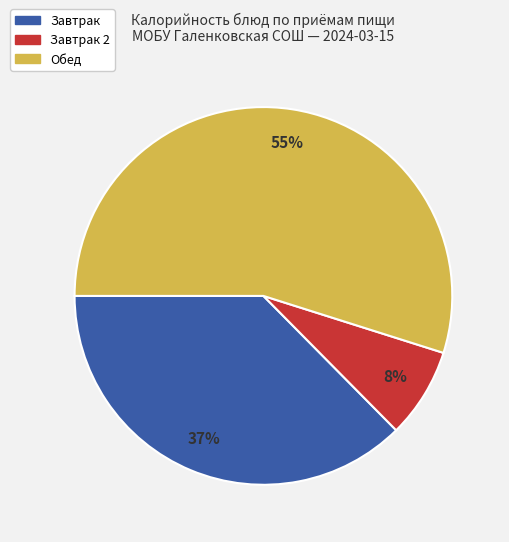

How many slices are in this pie chart?

3